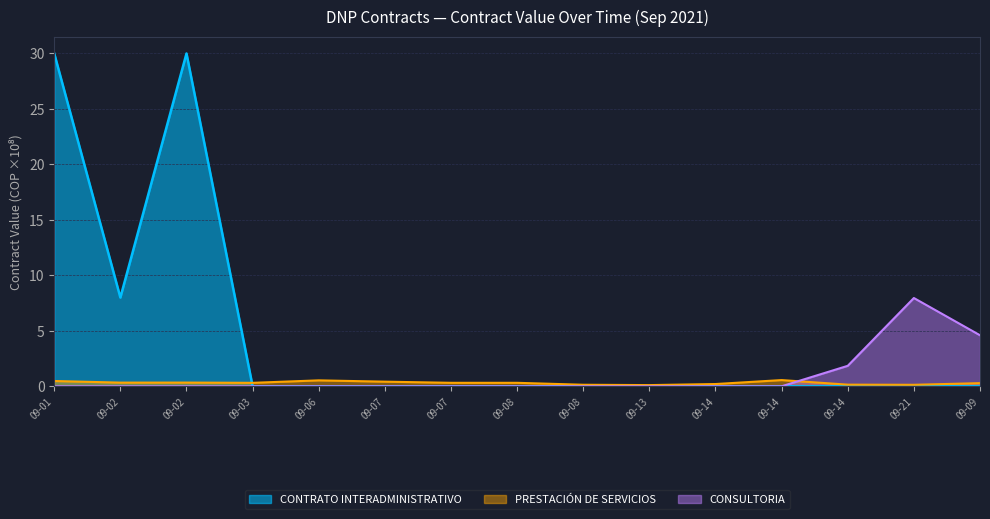

What are all the series names shown in the legend?

CONTRATO INTERADMINISTRATIVO, PRESTACIÓN DE SERVICIOS, CONSULTORIA